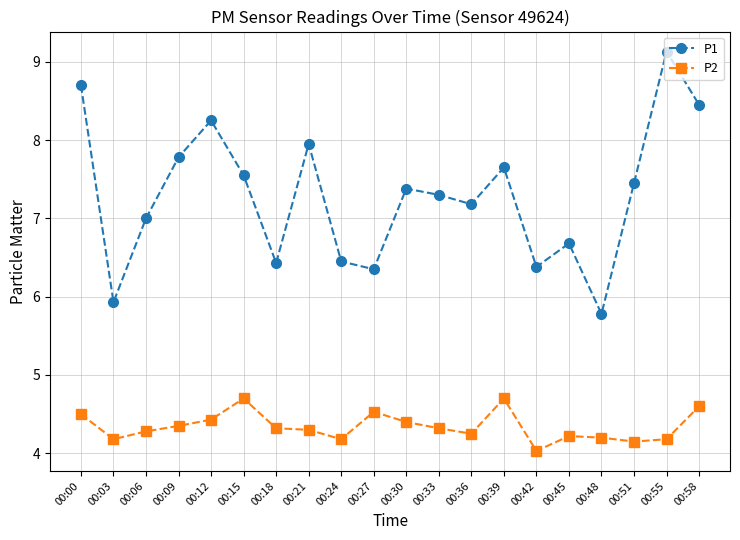

At which category does P1 reach its first local valley?

00:03